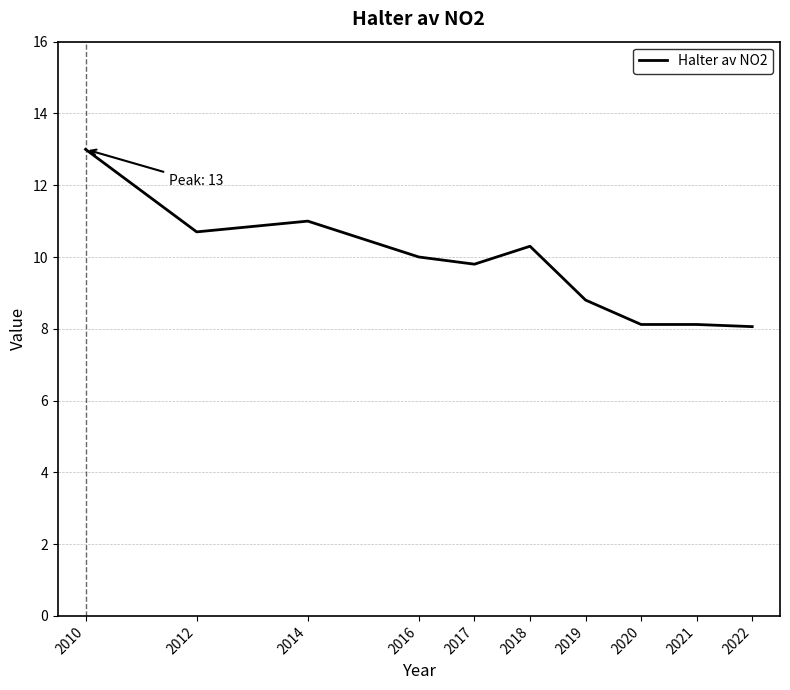

What is the sum of the values at 2012 and 2017?

20.5